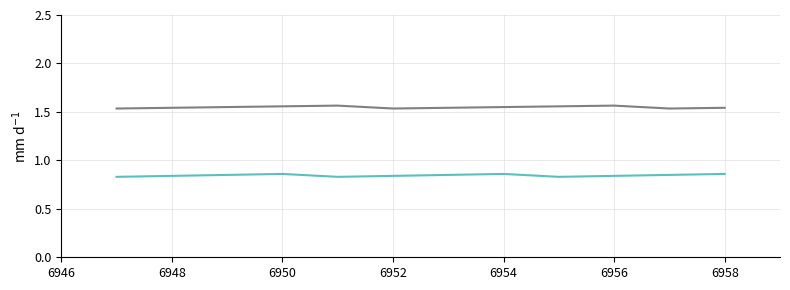

How many lines are shown in the chart?

2